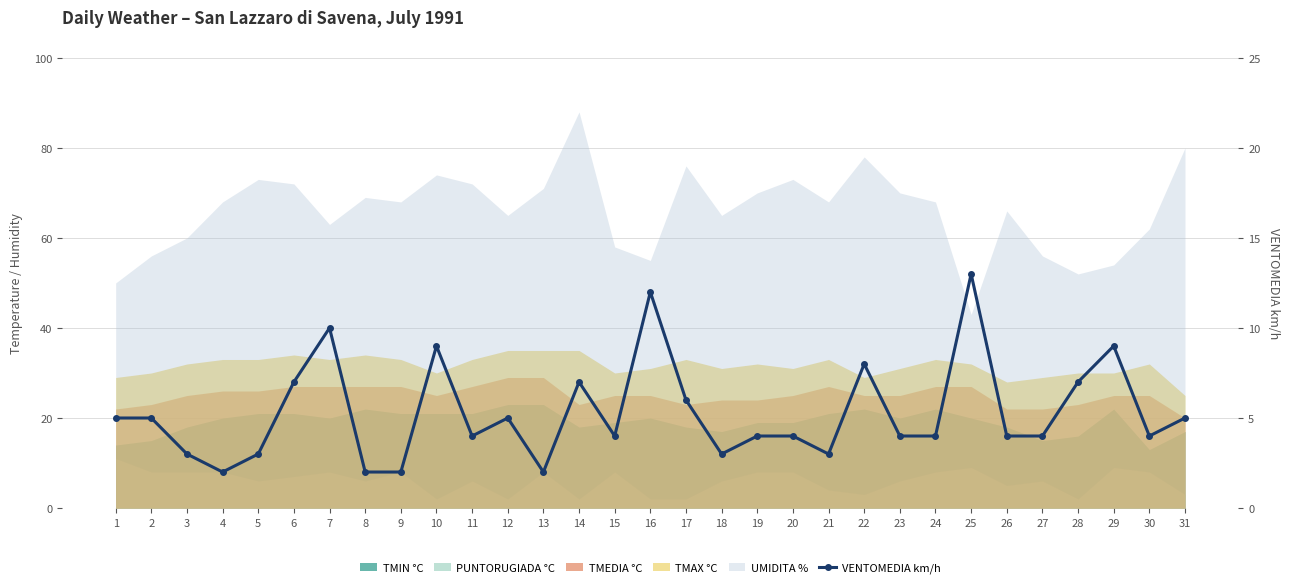

Reading right to left, extract all data points from this chart.

5	4	9	7	4	4	13	4	4	8	3	4	4	3	6	12	4	7	2	5	4	9	2	2	10	7	3	2	3	5	5